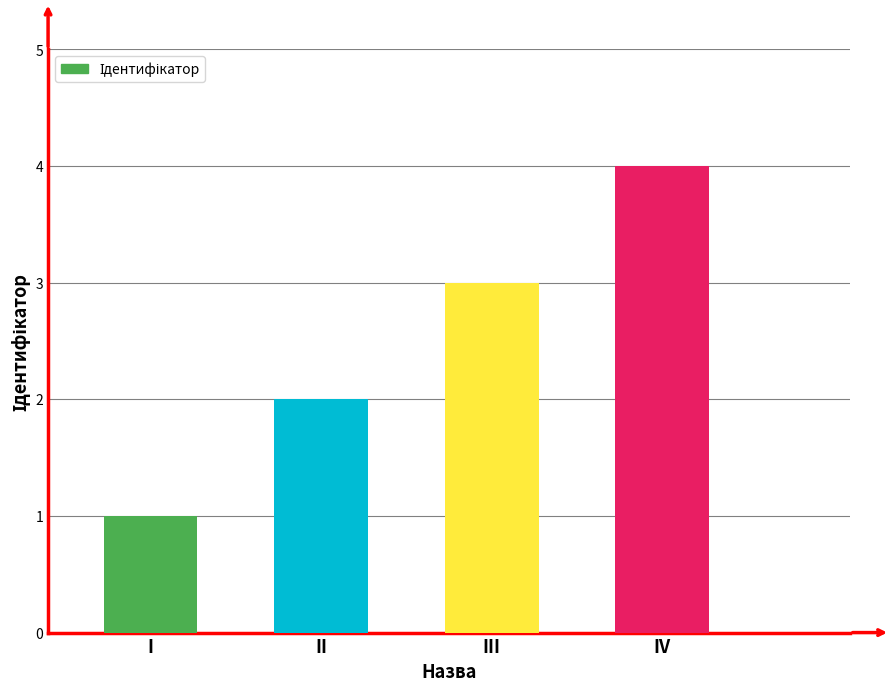

Which category has the highest value across all series?

IV